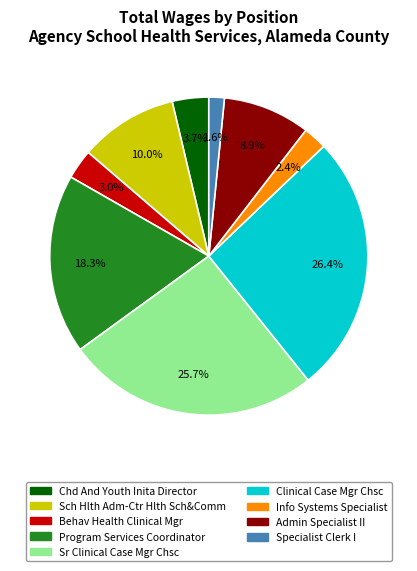

What is the largest slice in the pie chart?

Clinical Case Mgr Chsc